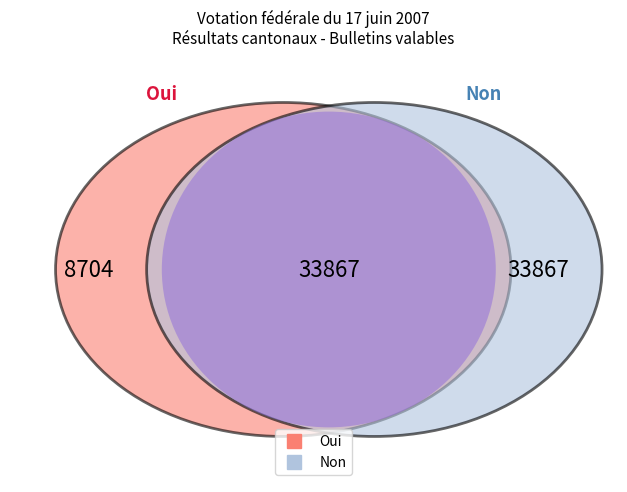

What is the change in value from Oui to Non?

-8704